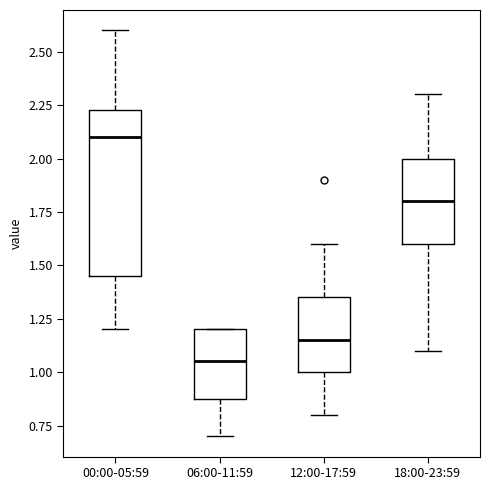

Reading left to right, read every box against the y-axis: the position of its median line, the range the box covers, and the ends of its whiskers. The values are not printed on the chart, so give them approximately, as read against the axis.

00:00-05:59: median 2.10, box 1.45 to 2.25, whiskers 1.20 to 2.60
06:00-11:59: median 1.05, box 0.90 to 1.20, whiskers 0.70 to 1.20
12:00-17:59: median 1.15, box 1.00 to 1.35, whiskers 0.80 to 1.60
18:00-23:59: median 1.80, box 1.60 to 2.00, whiskers 1.10 to 2.30